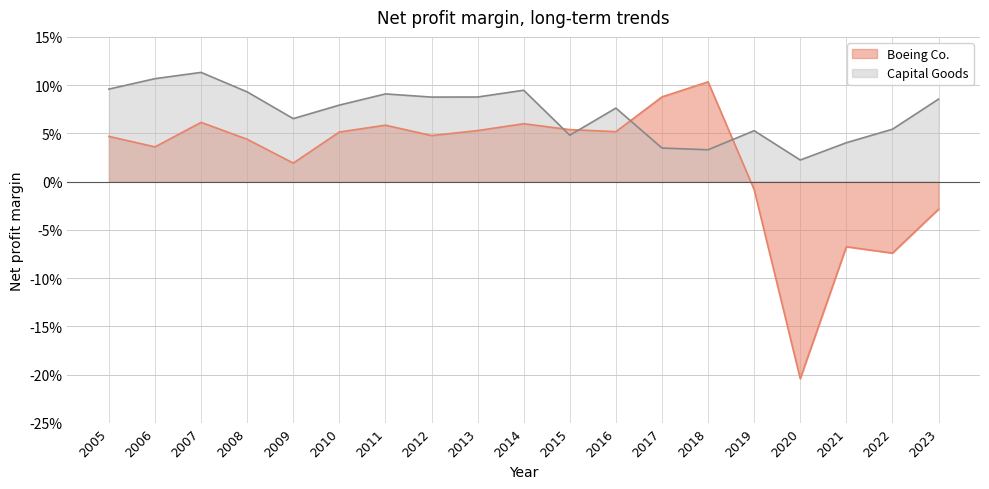

List the series in order of their peak value, lowest first.

Boeing Co., Capital Goods